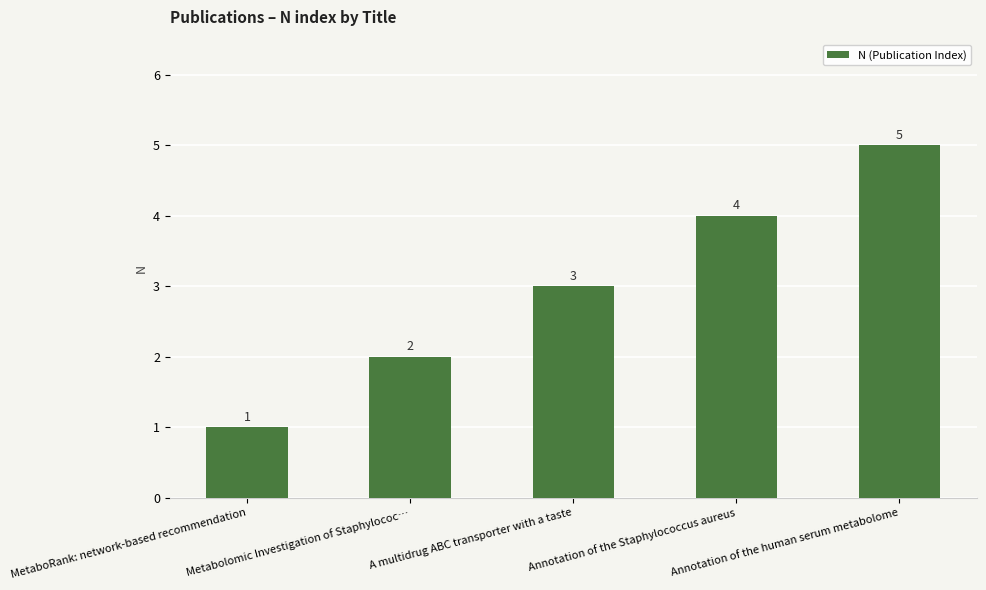

Which has a higher value, Annotation of the Staphylococcus aureus or Metabolomic Investigation of Staphylococ…?

Annotation of the Staphylococcus aureus